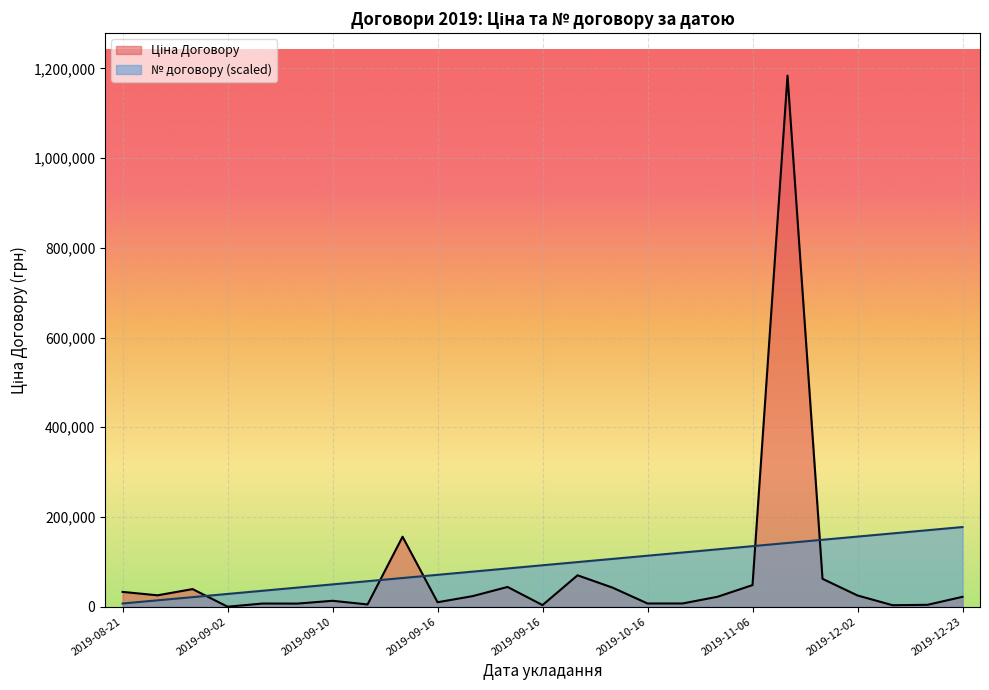

What is the label of the 10th point from the left?

2019-09-16